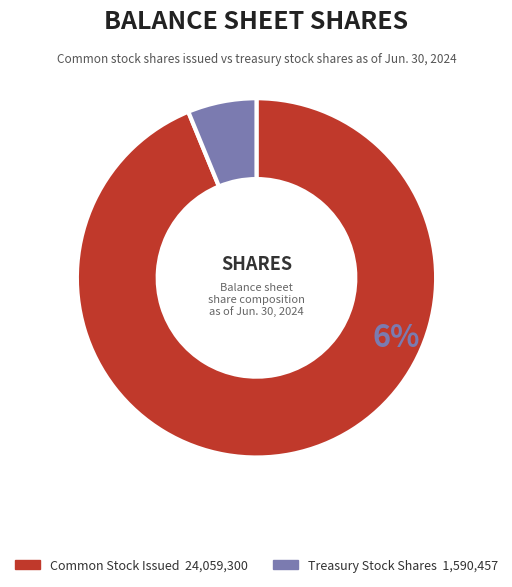

Does Treasury Stock, Common, Shares represent more than half of the total?

No